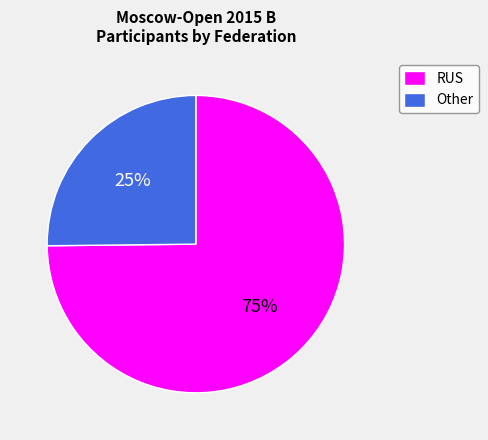

Rank the categories by value from lowest to highest.

Other, RUS